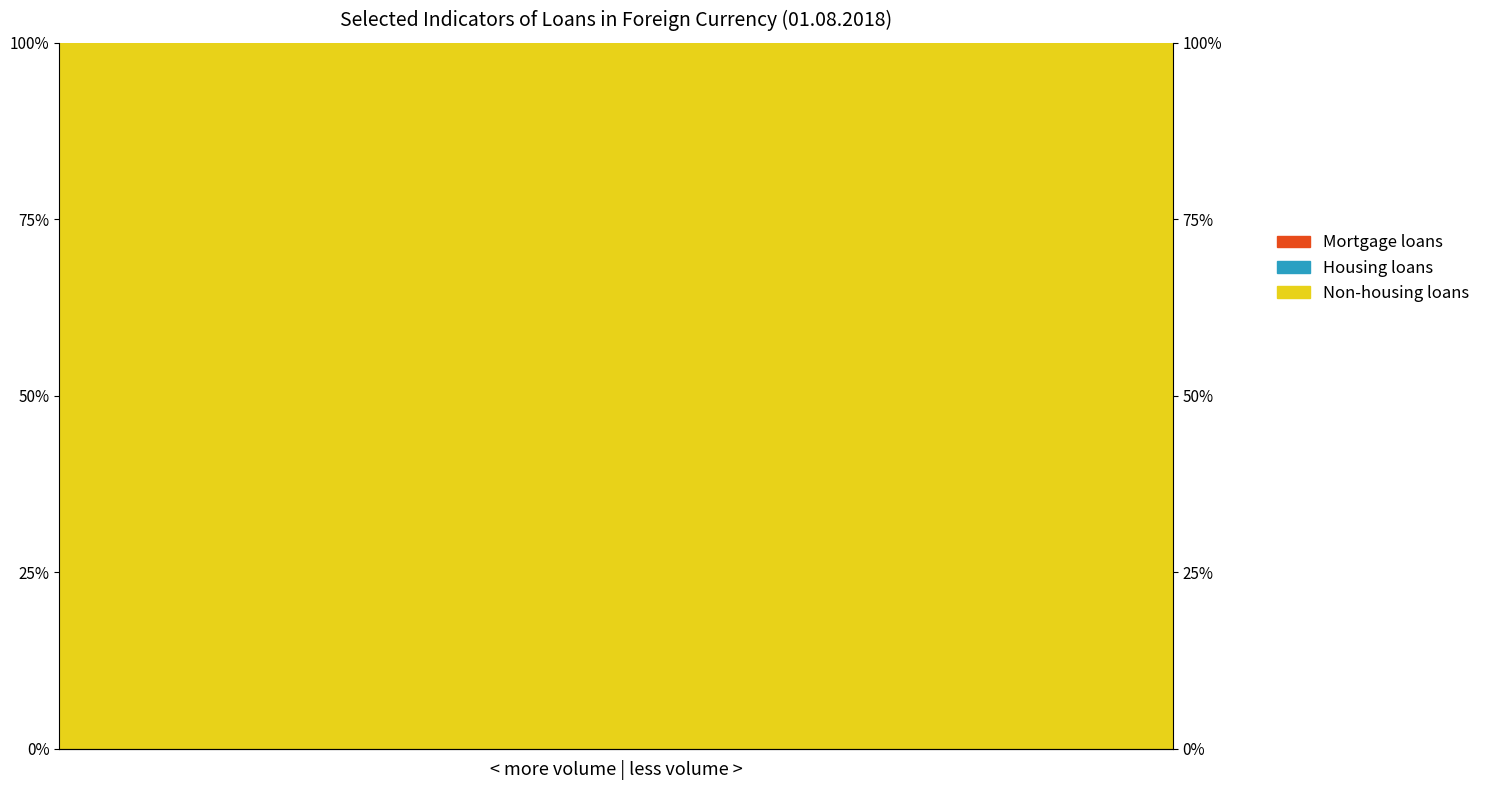

True or false: Housing loans has a value of 0 at 13.

True